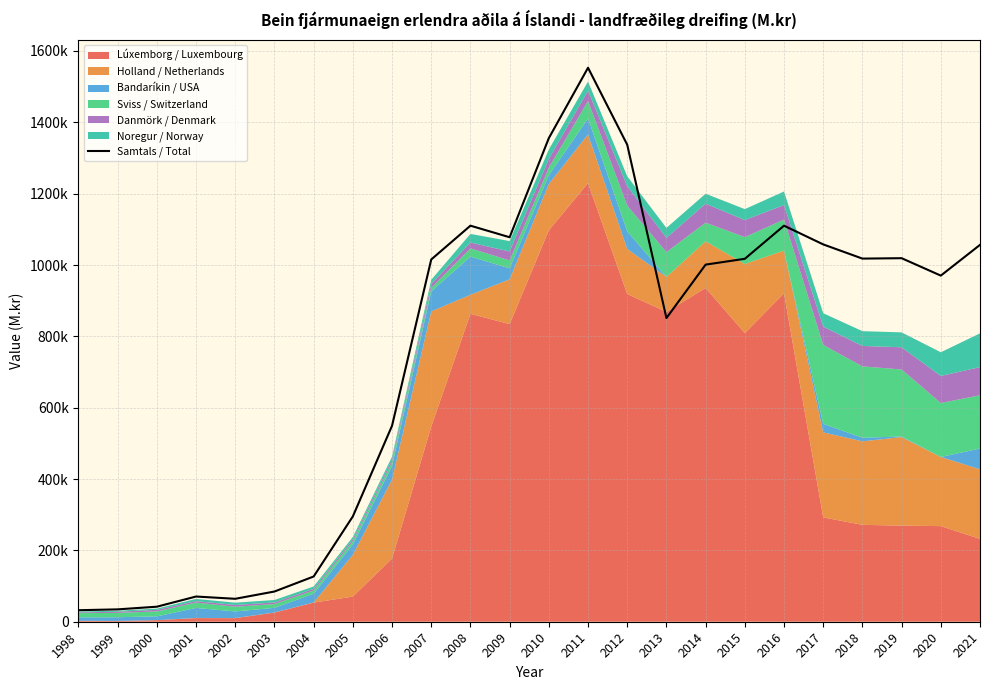

What is the value of the 22nd point from the left?

1019101.2